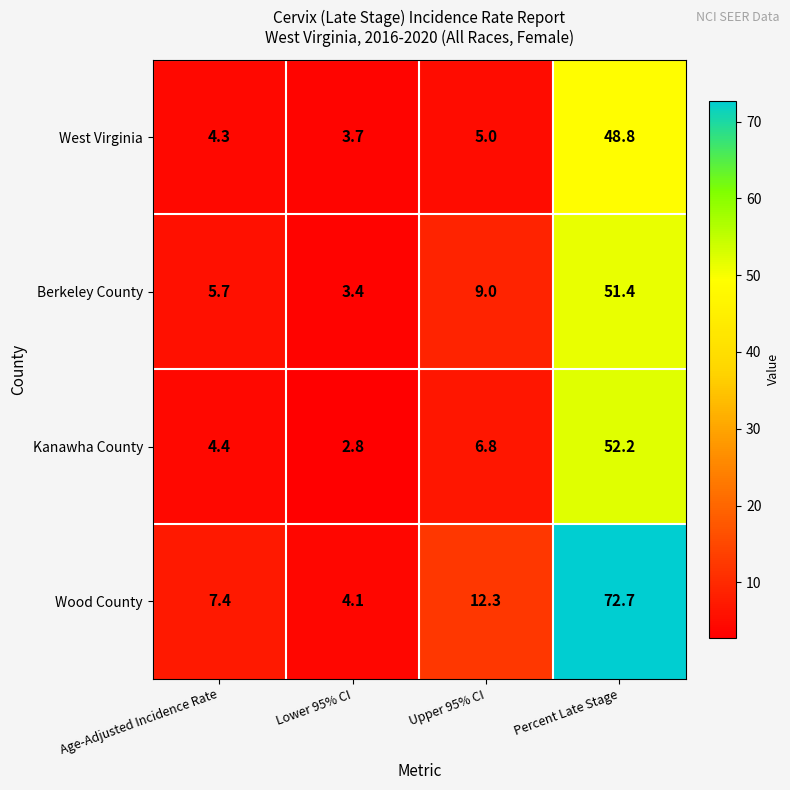

Which category has the highest value across all series?

Percent Late Stage